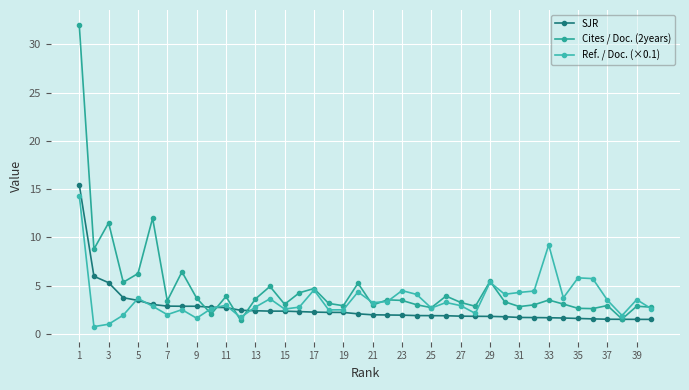

Which series has the largest total across all categories?

Cites / Doc. (2years)